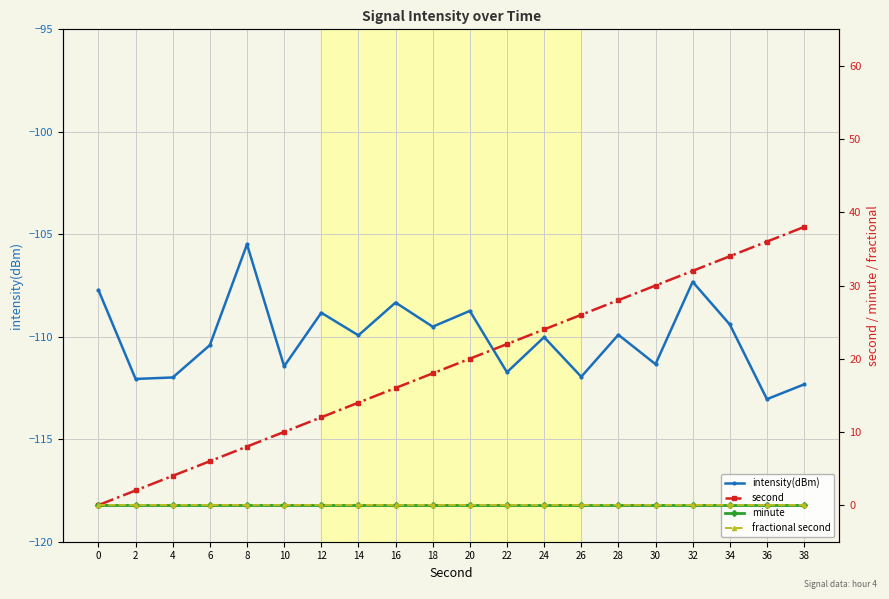

At which label is intensity(dBm) closest to -109?

12